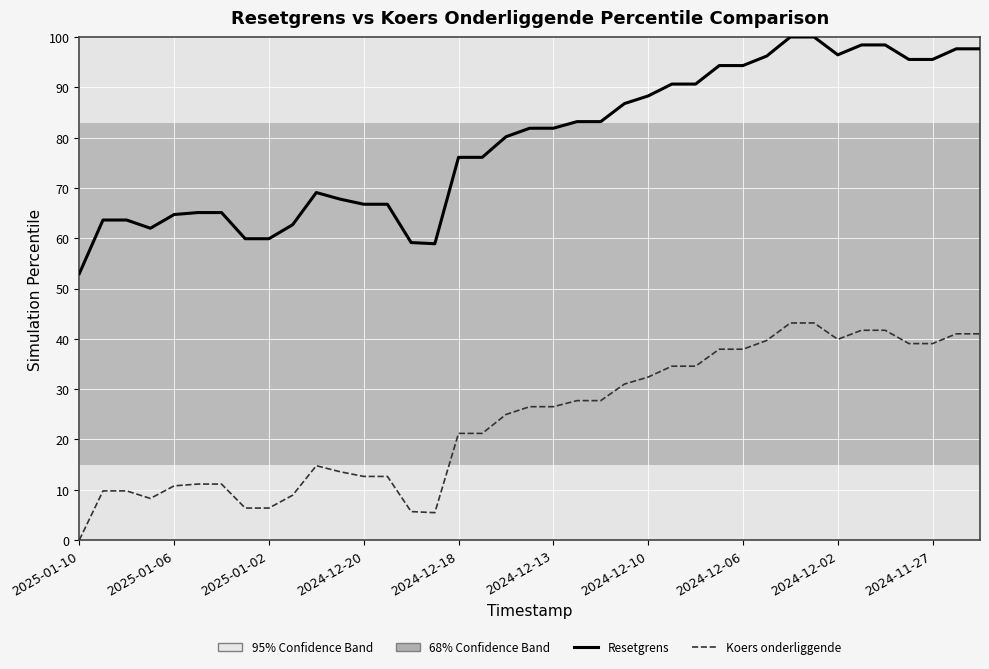

Which series has the largest range (max minus min)?

Resetgrens